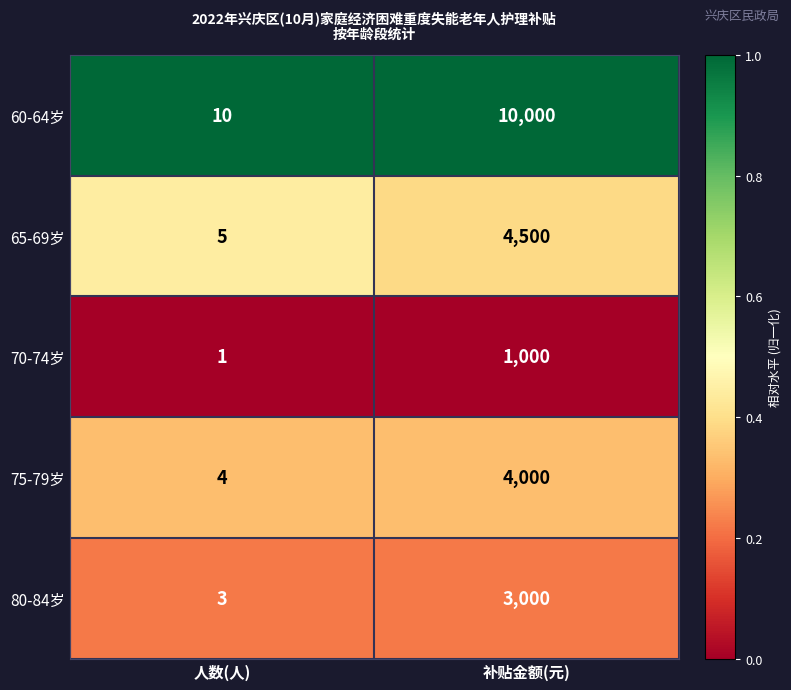

What is the spread (max minus min) of values at 人数(人)?

9